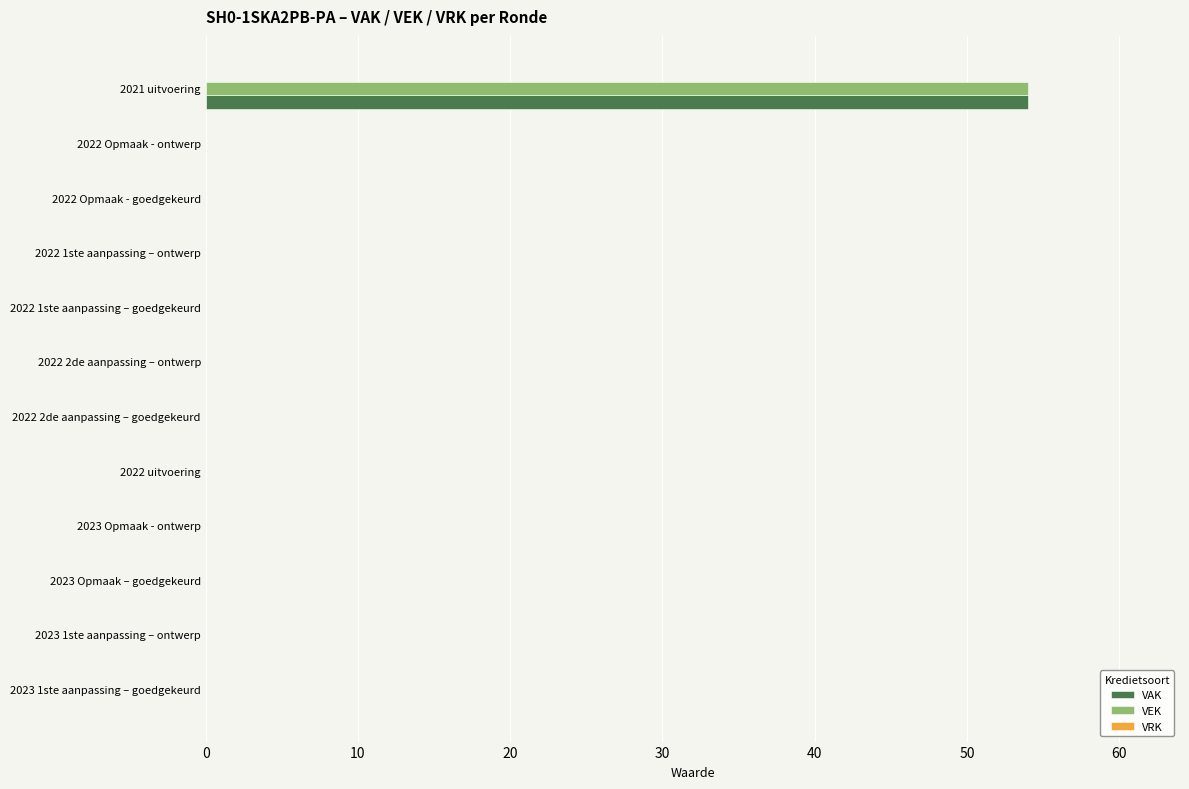

At which category is the sum across all series the highest?

2021 uitvoering